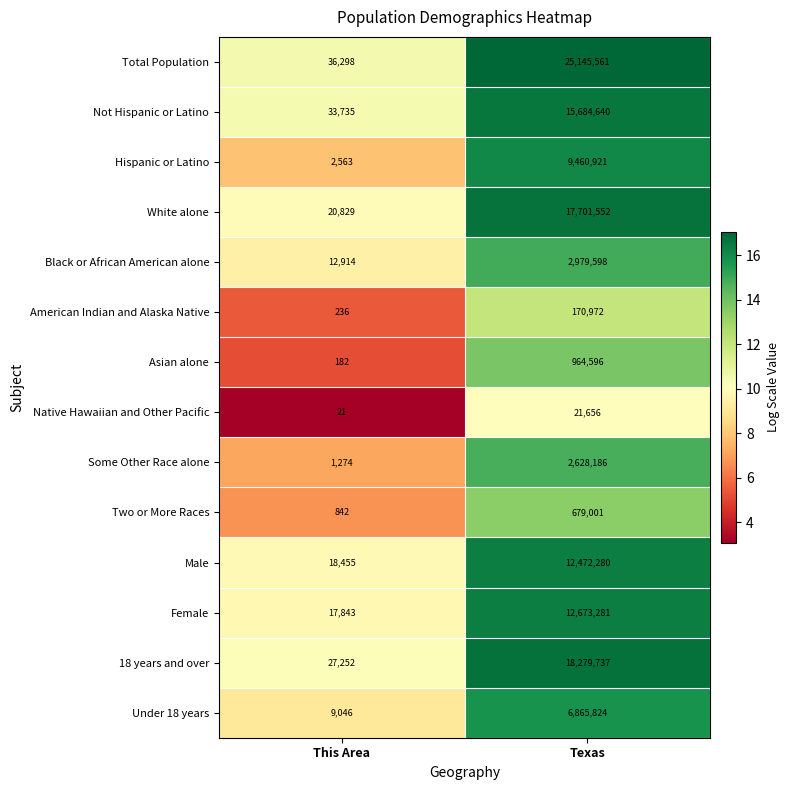

What is the minimum value shown in the chart?

21